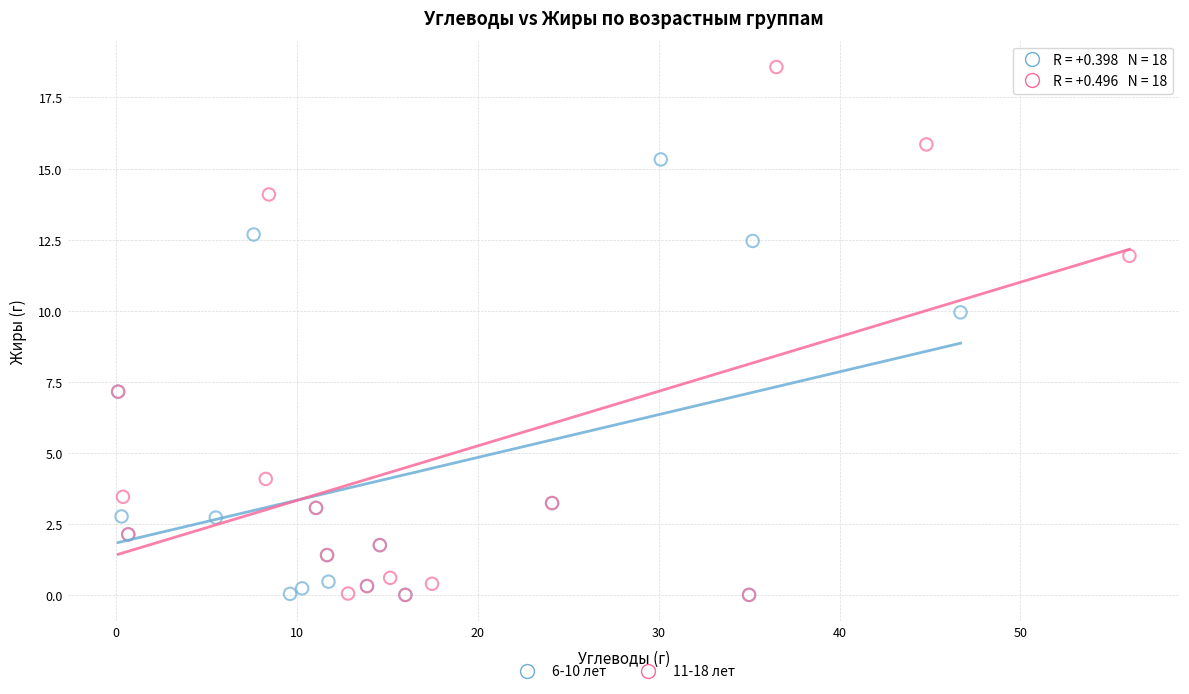

Which series has the widest spread of Y values?

11-18 лет